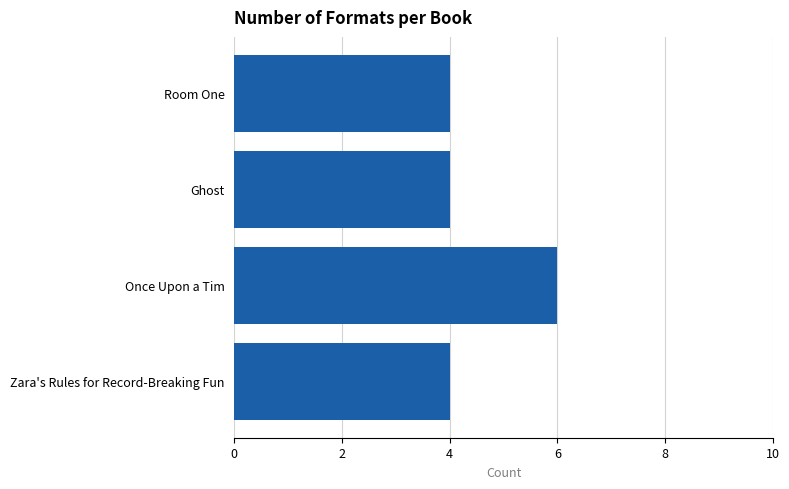

Reading top to bottom, what are all the values shown in this chart?

Room One=4	Ghost=4	Once Upon a Tim=6	Zara's Rules for Record-Breaking Fun=4